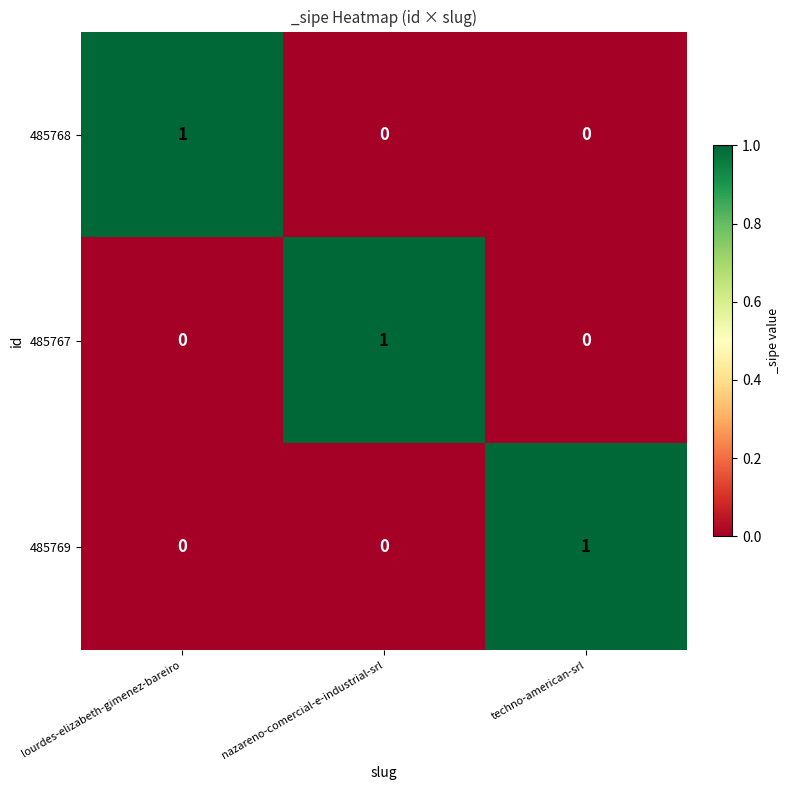

How many 485767 values are between 0 and 1?

3